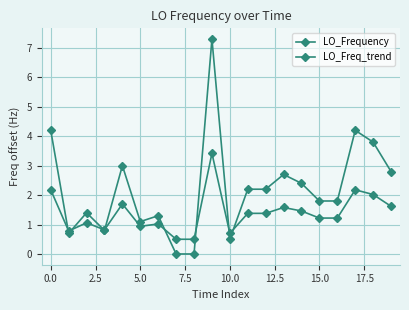

Rank the series by their average value, from highest to lowest.

LO_Frequency, LO_Freq_trend